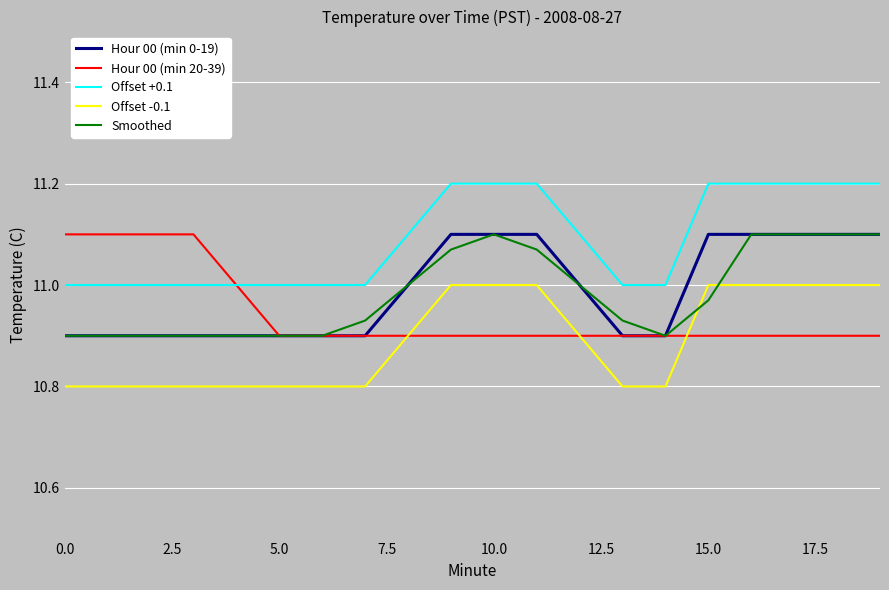

True or false: Smoothed and Offset +0.1 intersect in this chart.

False